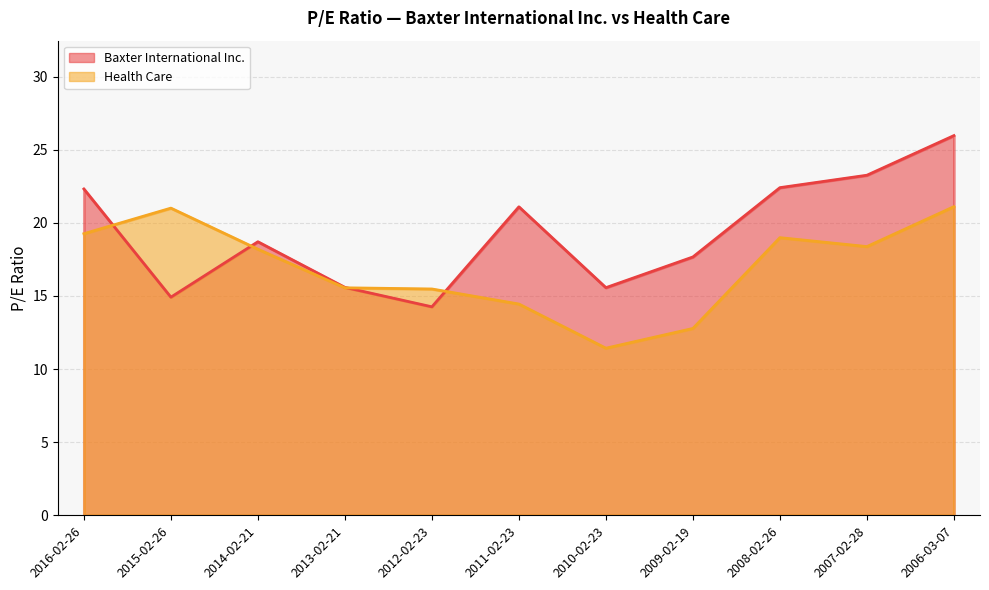

What is the sum of all Baxter International Inc. values?

211.8